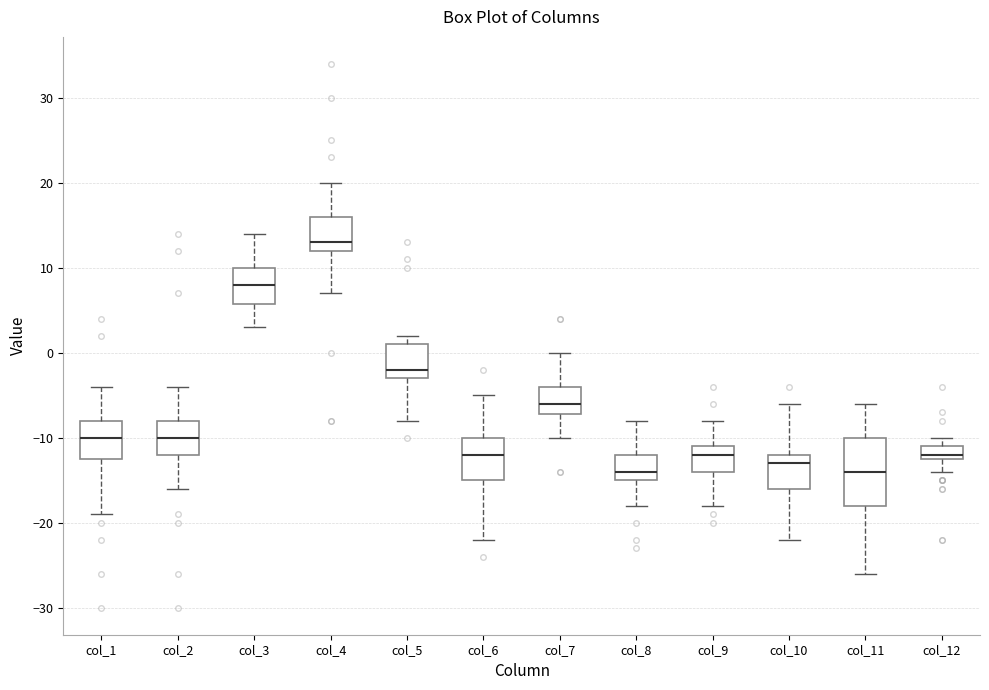

Where does the upper whisker of the box for col_9 end on the y-axis? The values are not printed on the chart, so give them approximately, as read against the axis.

-8